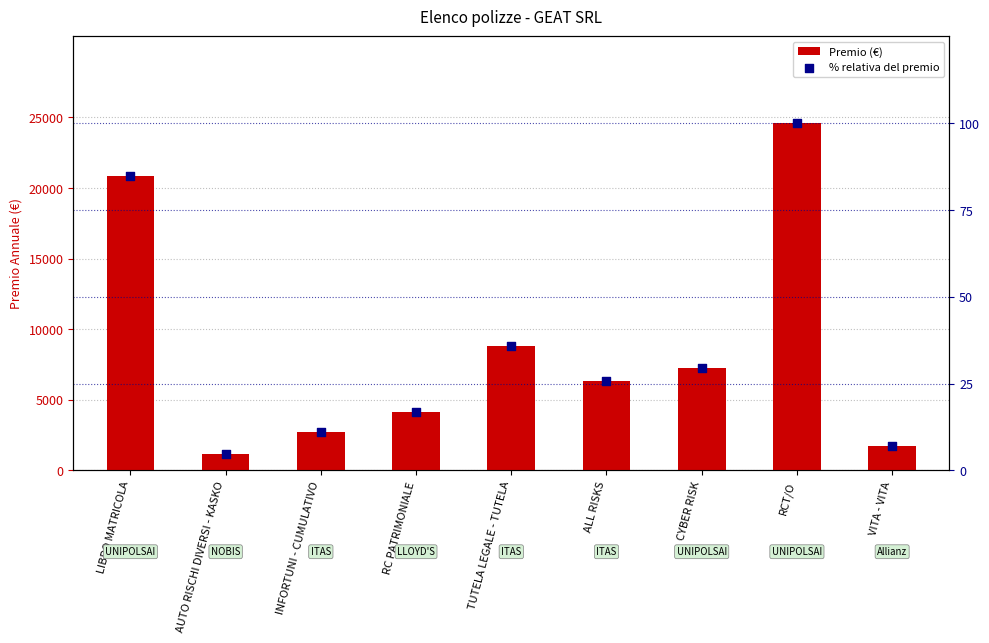

At which category is the sum across all series the highest?

RCT/O